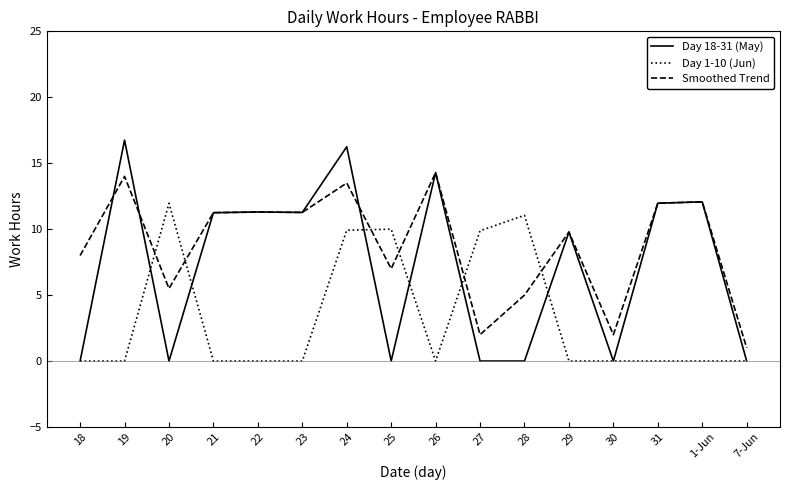

At 27, list the series in order from smallest to largest.

Day 18-31 (May), Smoothed Trend, Day 1-10 (Jun)